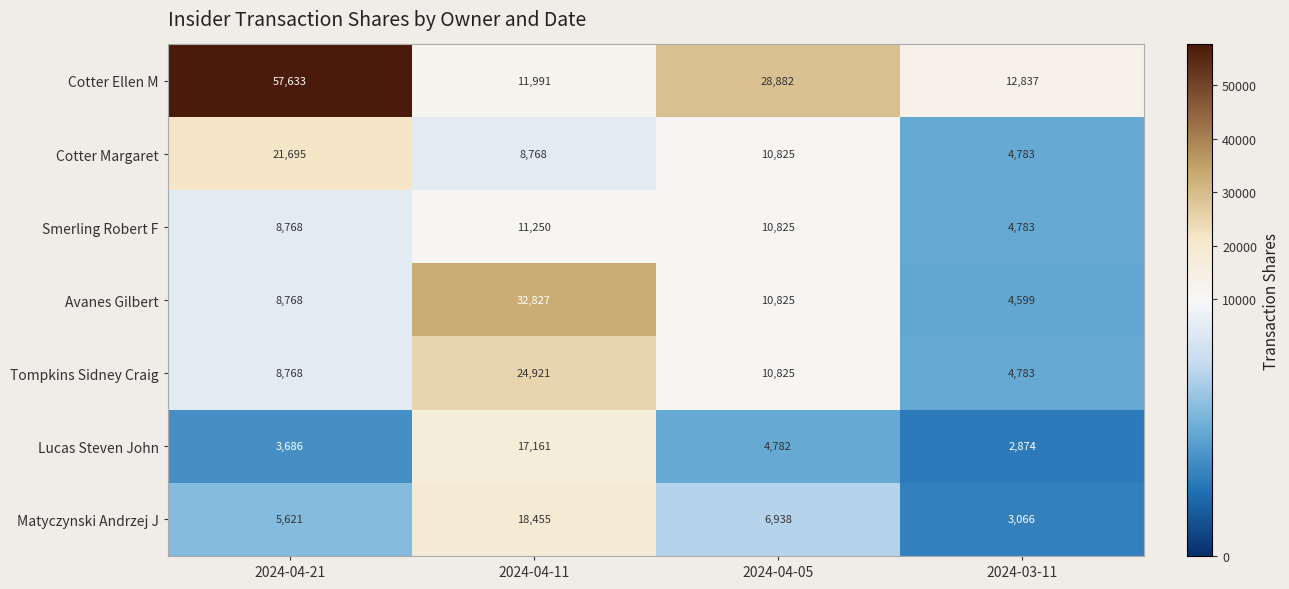

True or false: Cotter Ellen M has a value of 5906 at 2024-03-11.

False